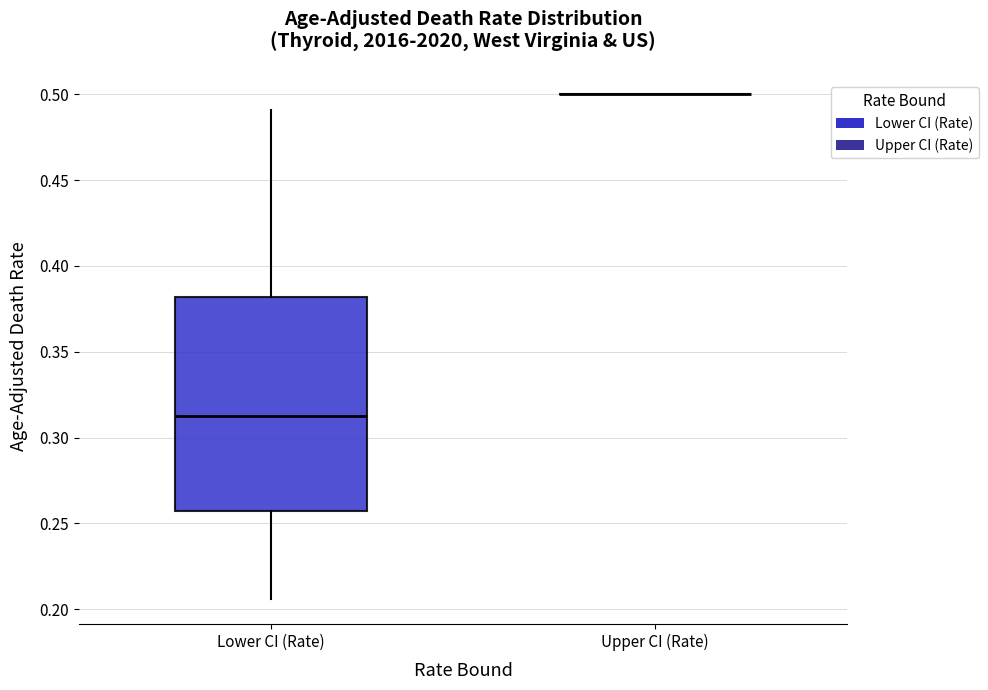

Where does the lower whisker of the box for Lower CI (Rate) end on the y-axis? The values are not printed on the chart, so give them approximately, as read against the axis.

0.205